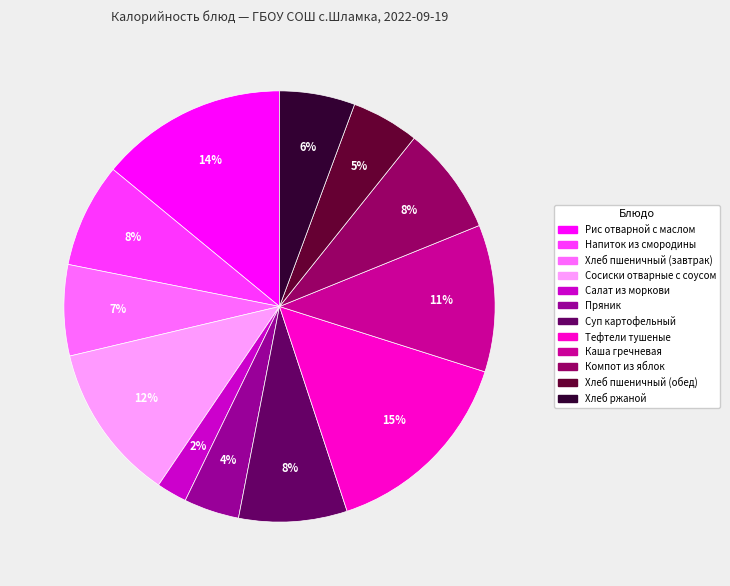

What is the smallest slice in the pie chart?

Салат из моркови